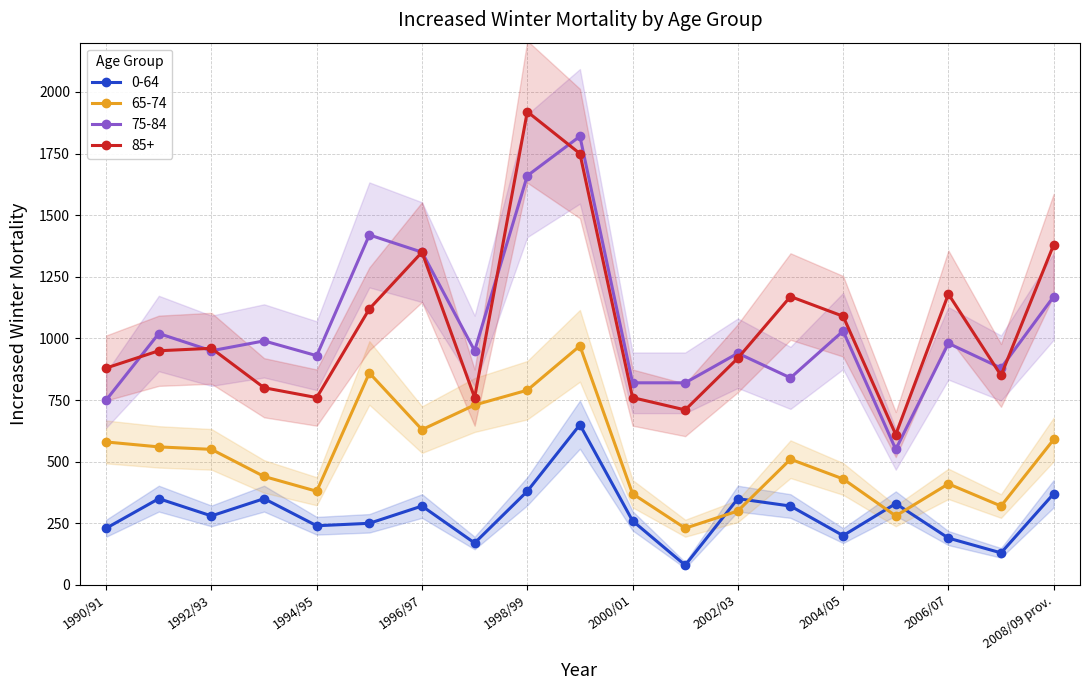

Which series has the largest total across all categories?

85+